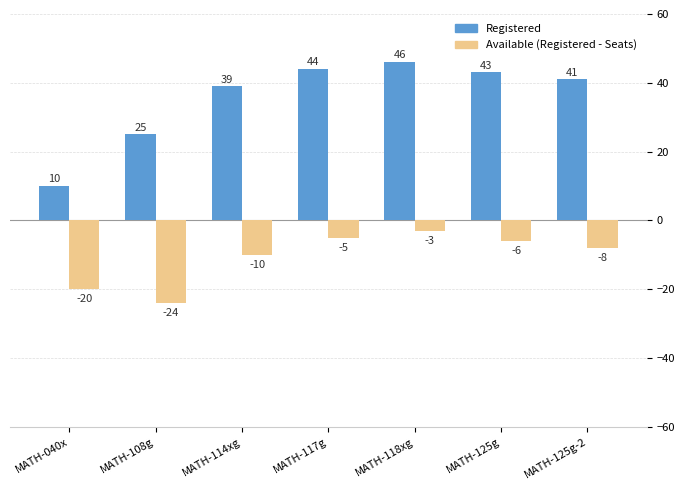

How many categories are shown in the chart?

7